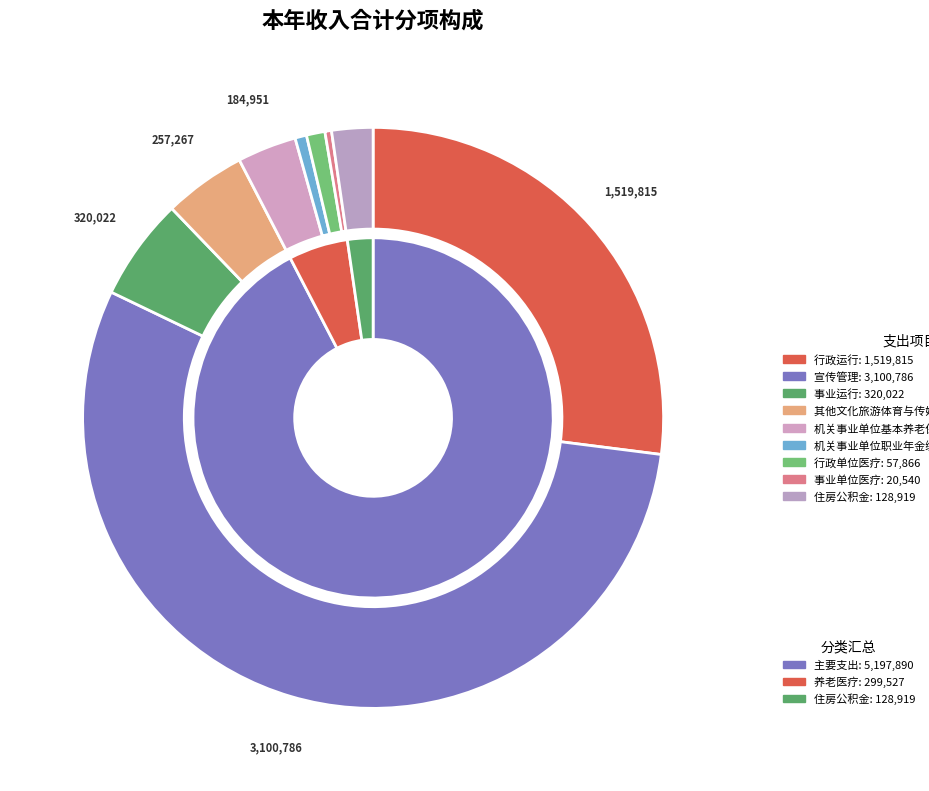

Rank the categories by value from highest to lowest.

宣传管理, 行政运行, 事业运行, 其他文化旅游体育与传媒支出, 机关事业单位基本养老保险缴费支出, 住房公积金, 行政单位医疗, 机关事业单位职业年金缴费支出, 事业单位医疗